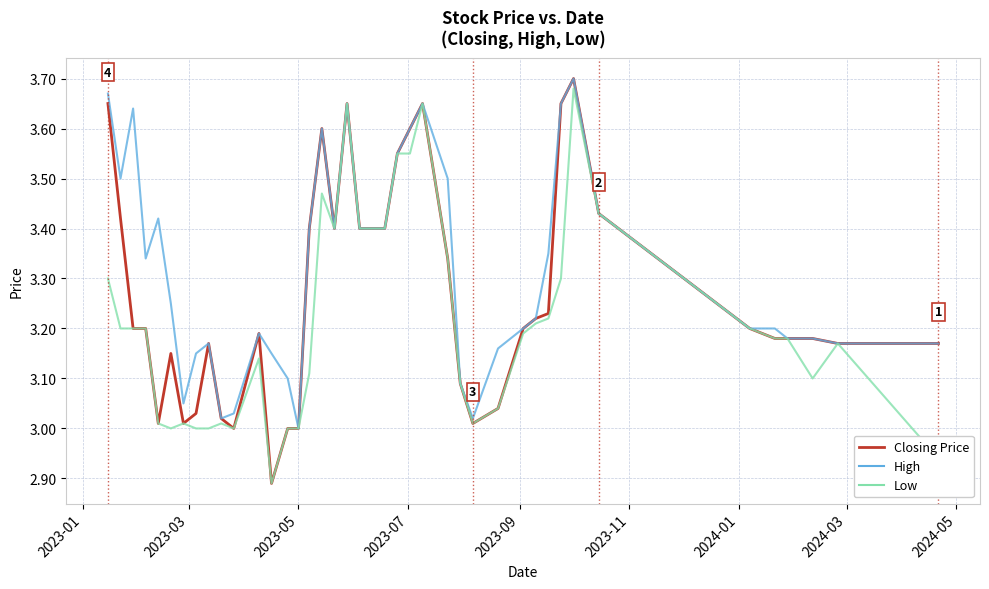

Which series has the largest total across all categories?

High